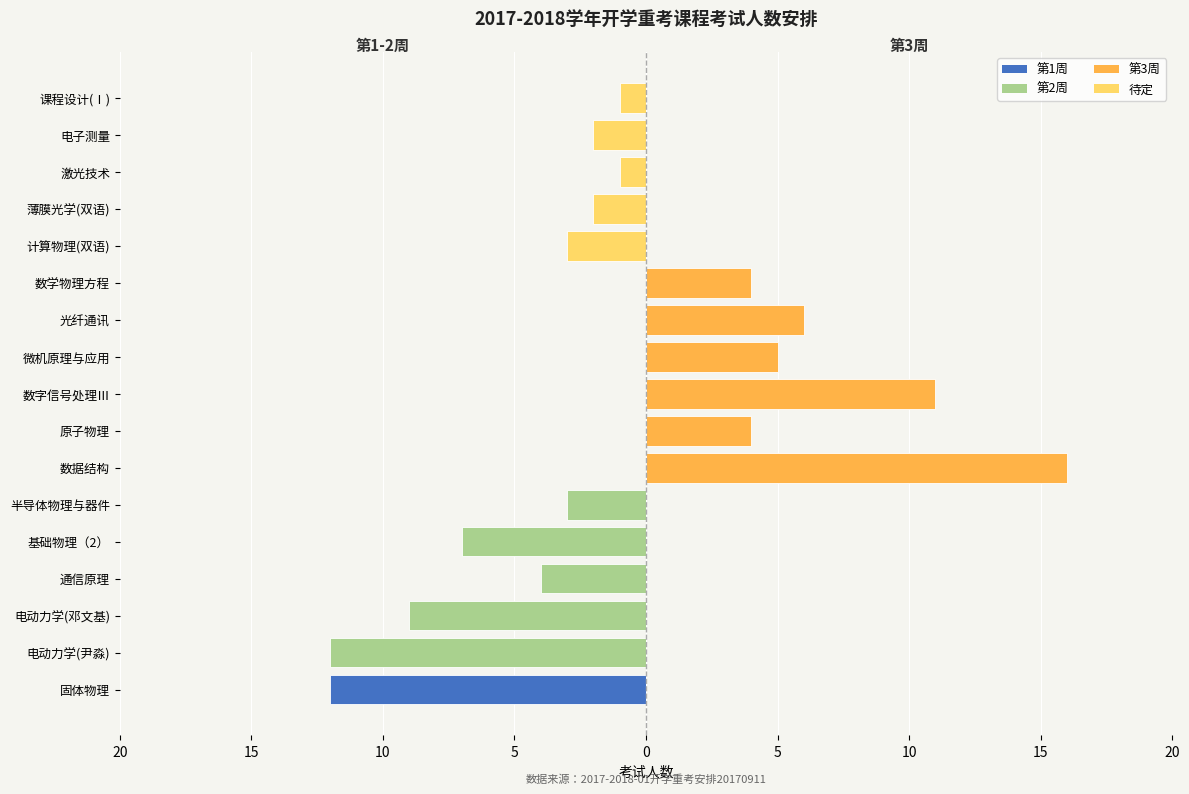

Is it true that 第1-2周 / 待定 equals -5 at 基础物理（2）?

False